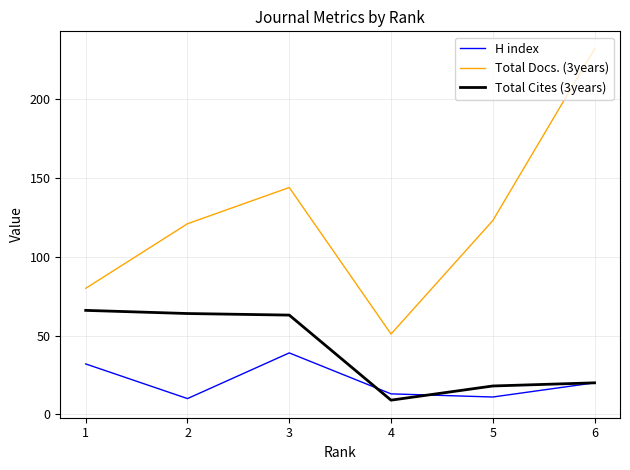

Which series has the largest total across all categories?

Total Docs. (3years)